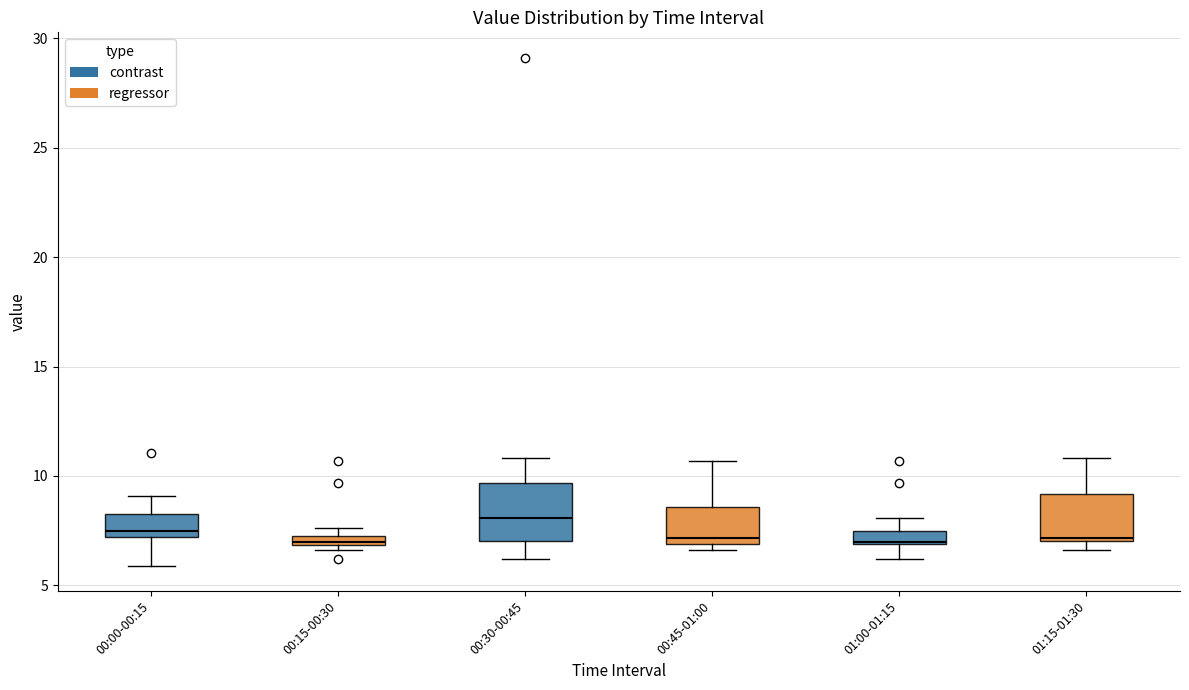

Comparing the boxes themselves (not the whiskers), which one is the tallest?

00:30-00:45